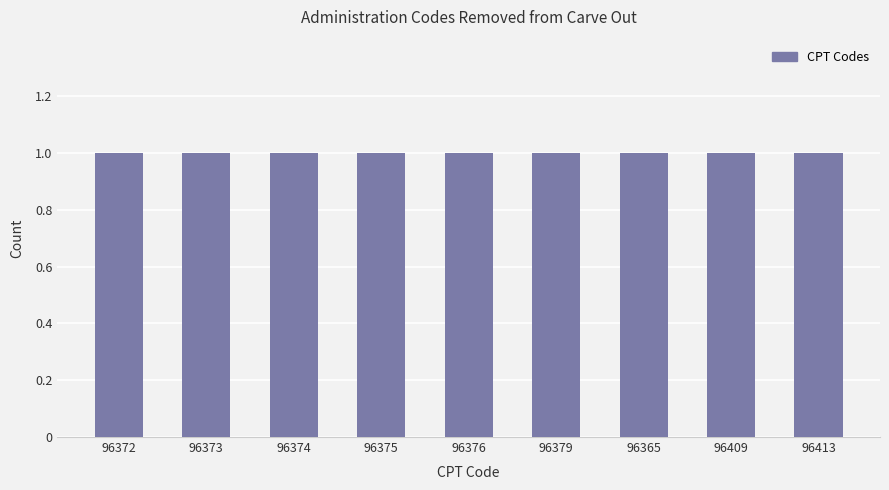

Where does the data first go above 96375?

96376